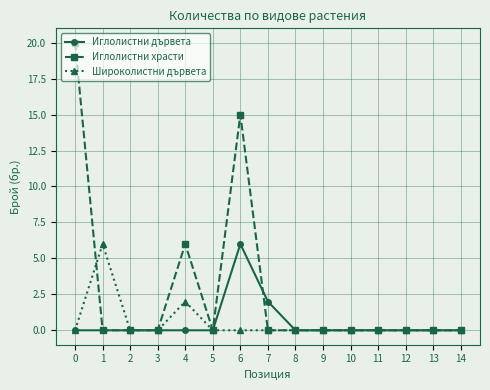

Which series has the largest total across all categories?

Иглолистни храсти